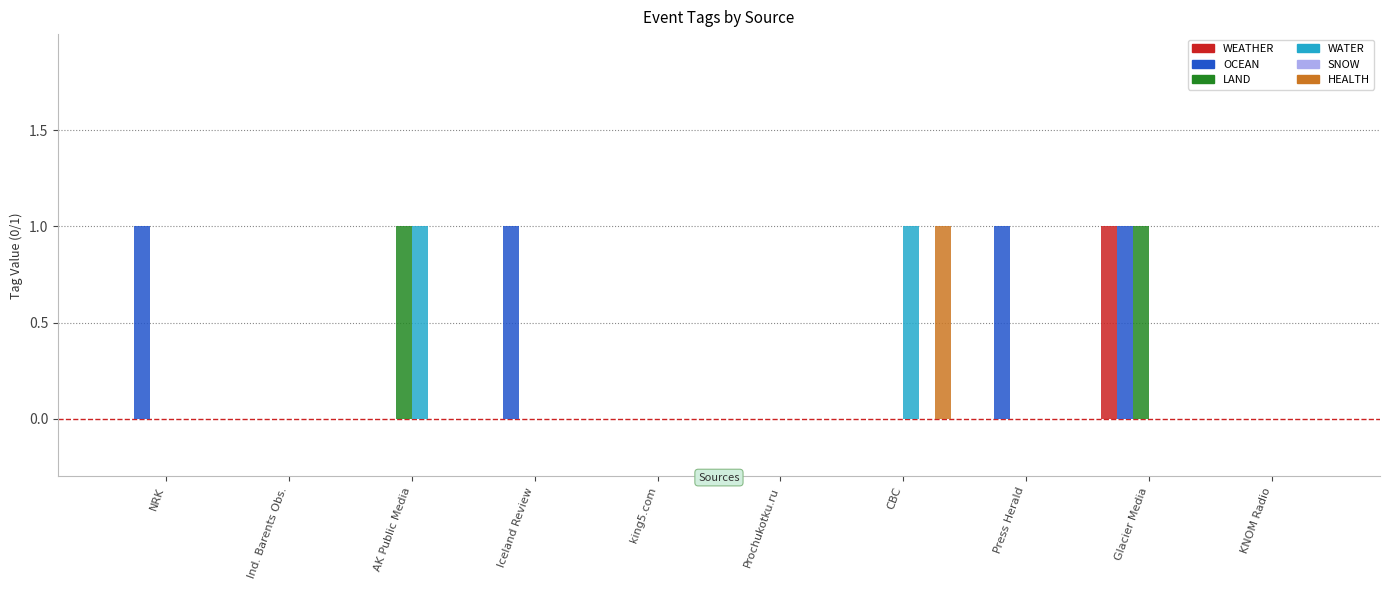

How many data points does each series have?

10